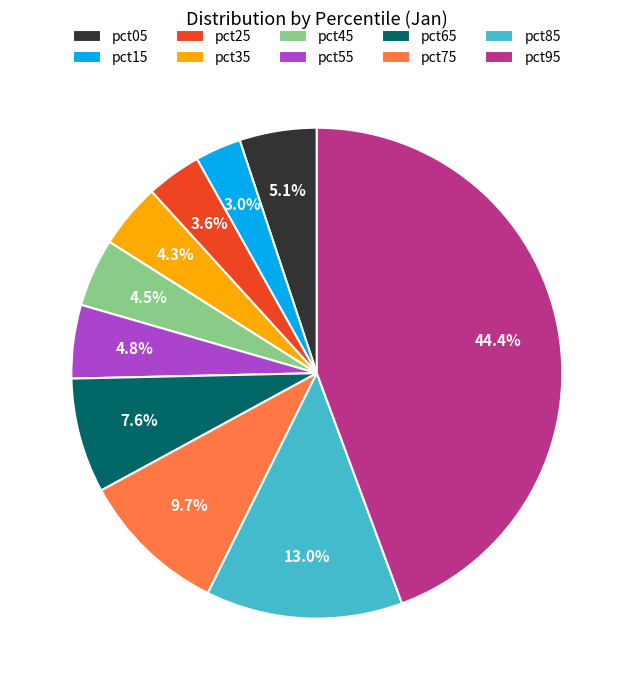

What is the smallest slice in the pie chart?

pct15